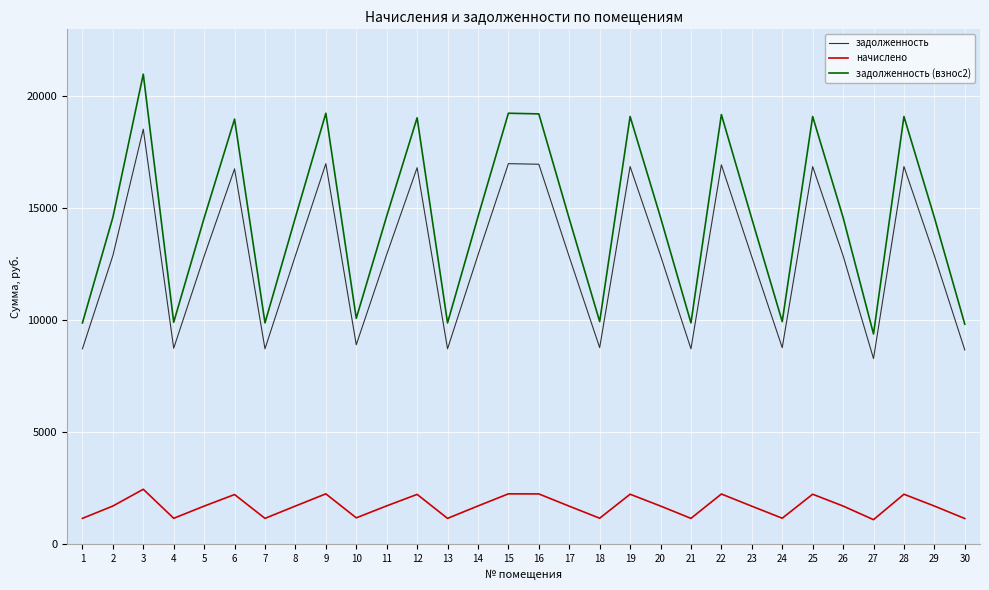

What is the total value across all series at 12?

38097.5